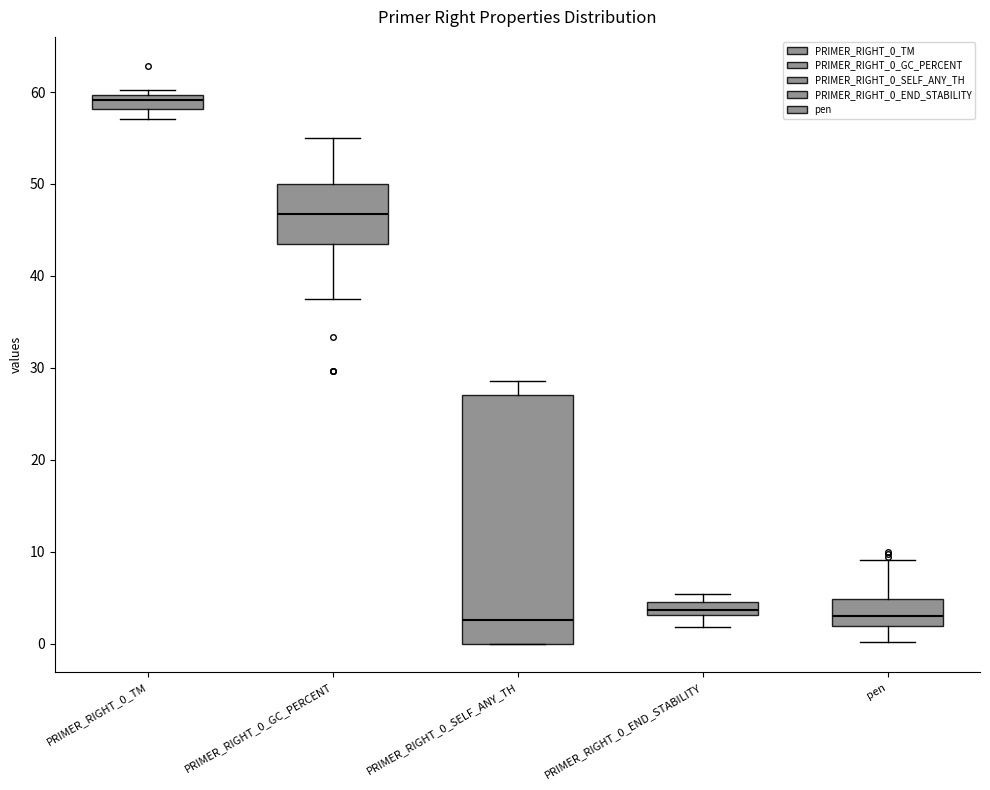

Which box is the tallest, from its lower edge to its upper edge?

PRIMER_RIGHT_0_SELF_ANY_TH